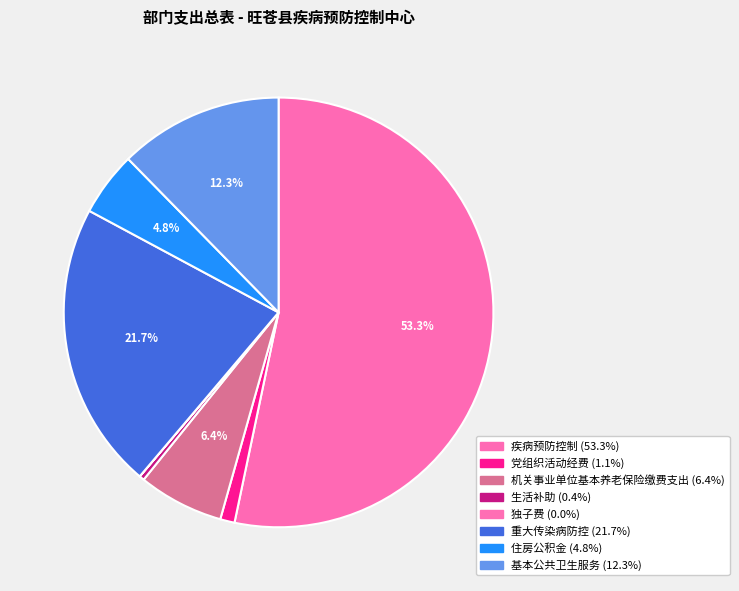

Which slice is the smallest?

独子费